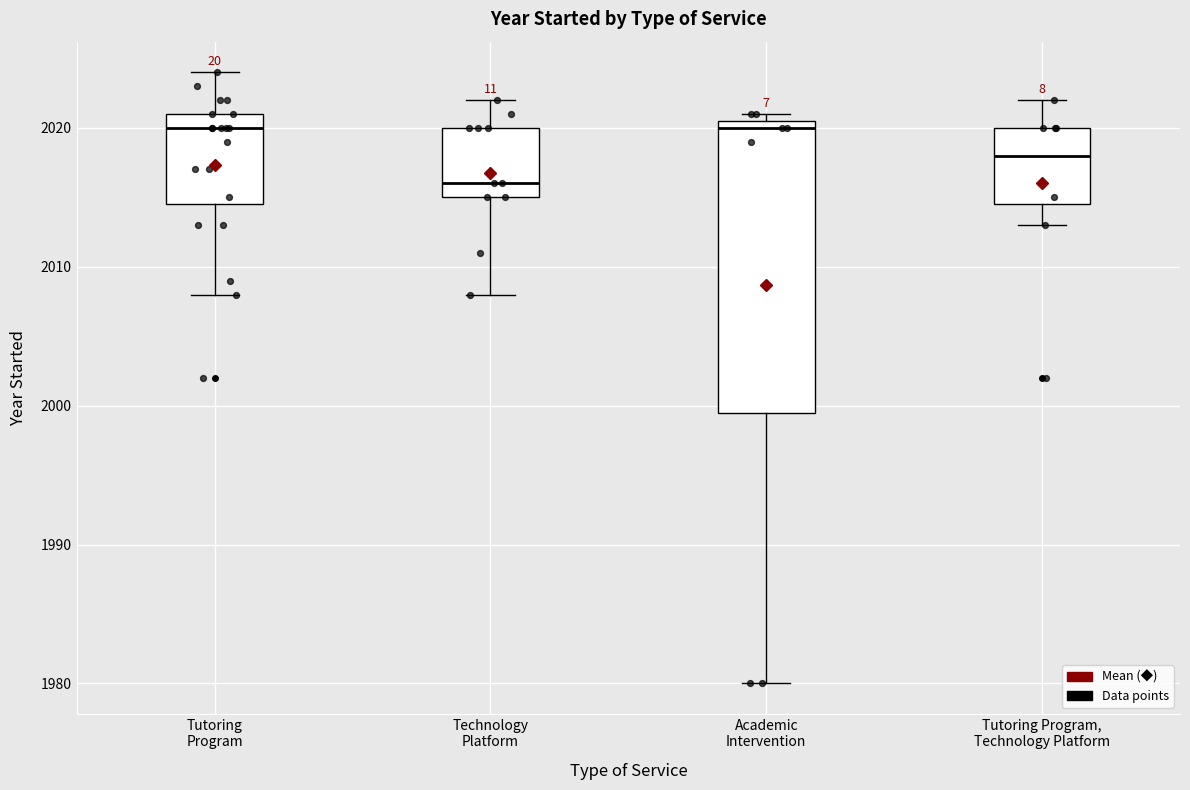

Which box has the lowest median line?

Technology Platform